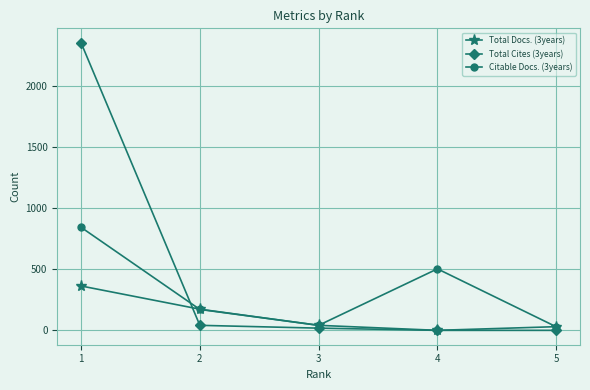

What is the greatest value displayed?

2353